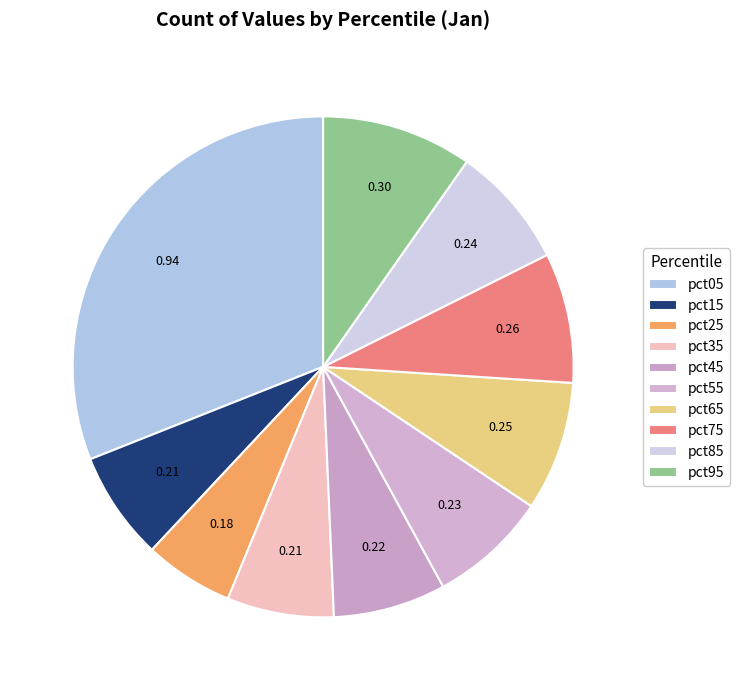

True or false: pct15 accounts for 7% of the total.

True